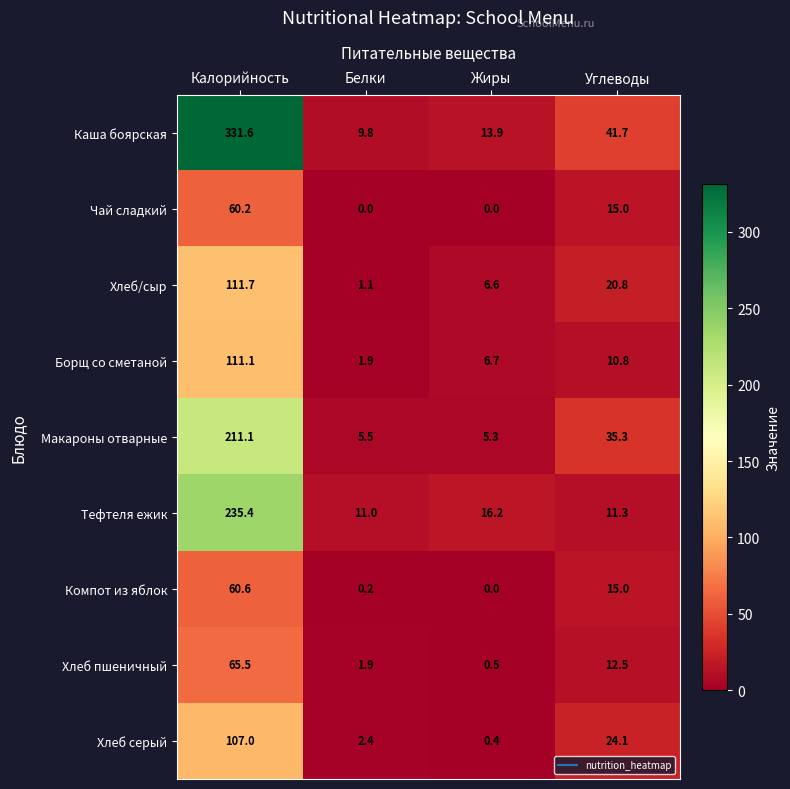

Is it true that Тефтеля ежик equals 6.6 at Жиры?

False